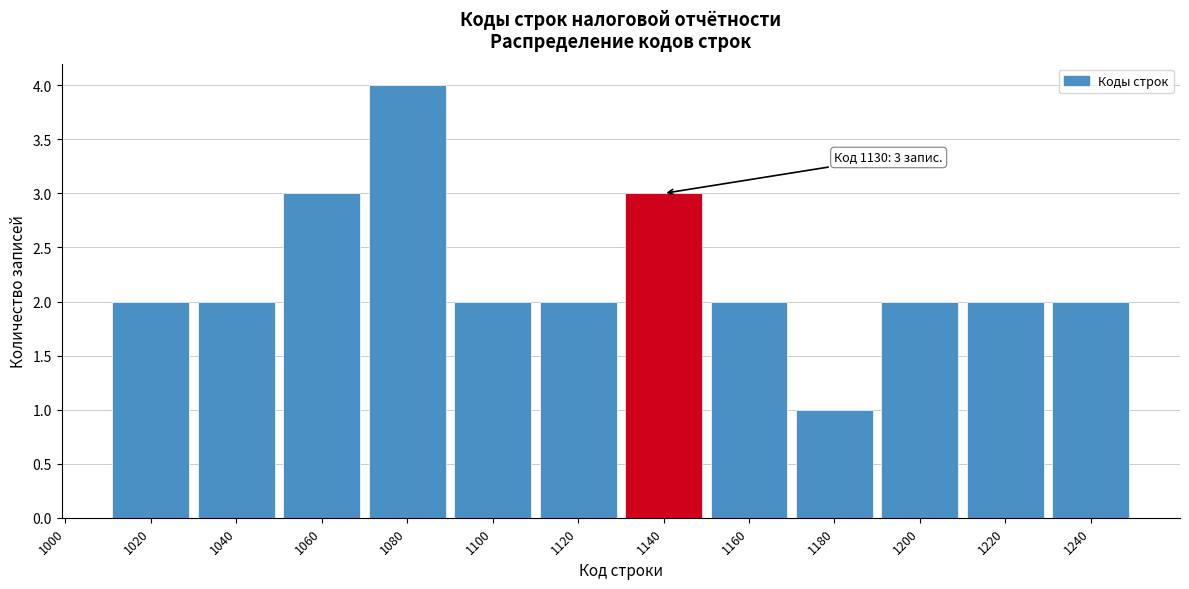

Reading right to left, list all the values displayed in this chart.

2	2	2	1	2	3	2	2	4	3	2	2